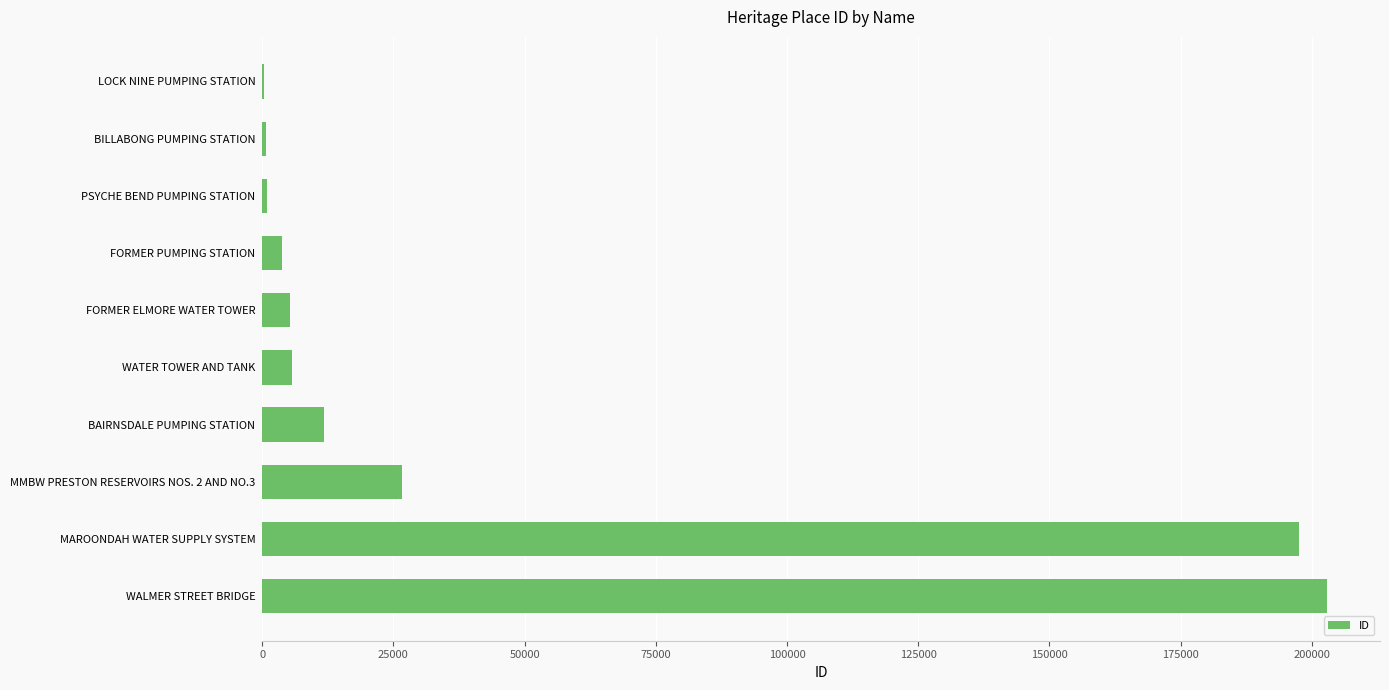

The value at WALMER STREET BRIDGE is 333634. True or false?

False